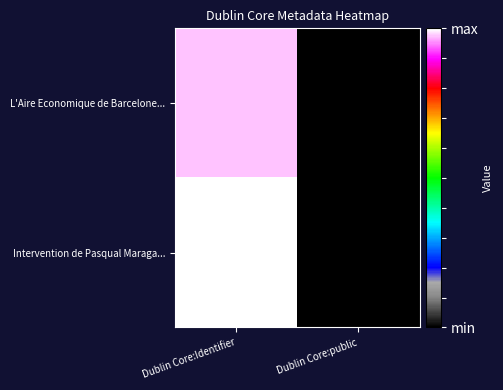

List the series in order of their overall mean, lowest first.

L'Aire Economique de Barcelone..., Intervention de Pasqual Maraga...